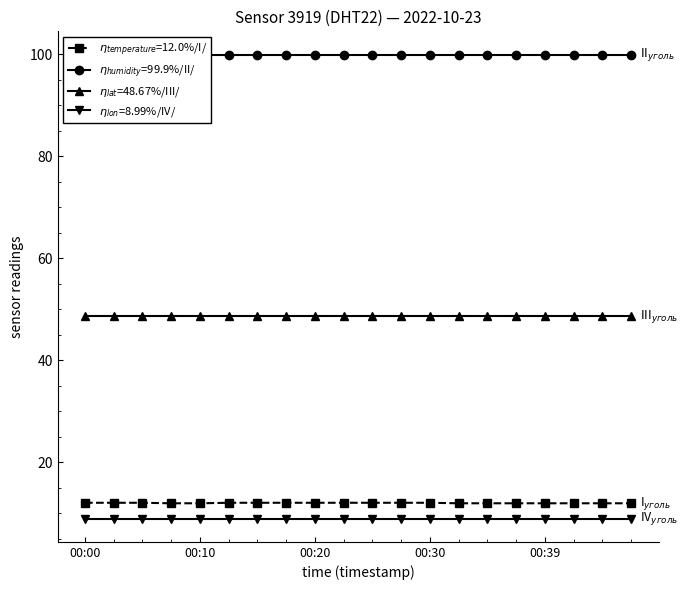

True or false: humidity and temperature cross at least once.

False